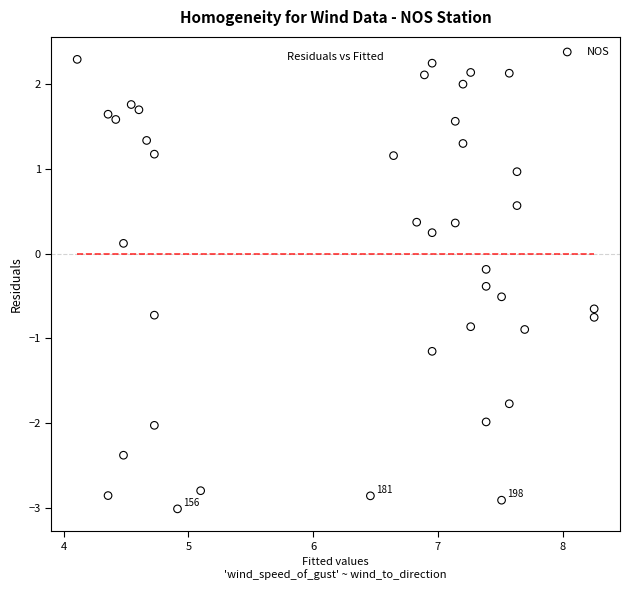

What is the range of Y values (max minus min)?

5.3